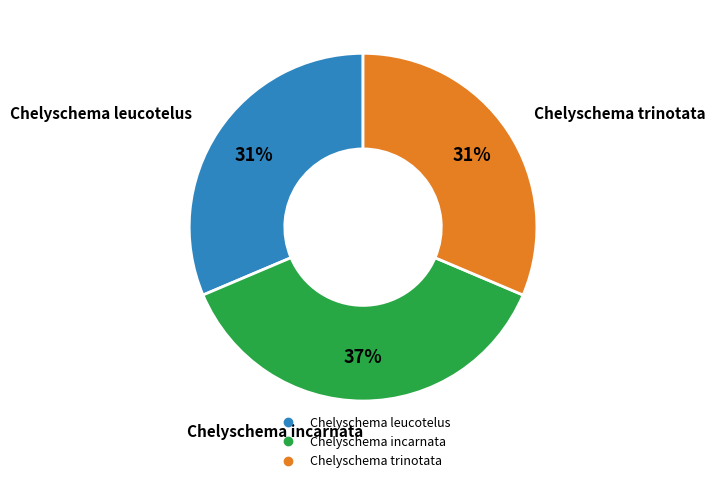

Which has a higher value, Chelyschema trinotata or Chelyschema incarnata?

Chelyschema incarnata